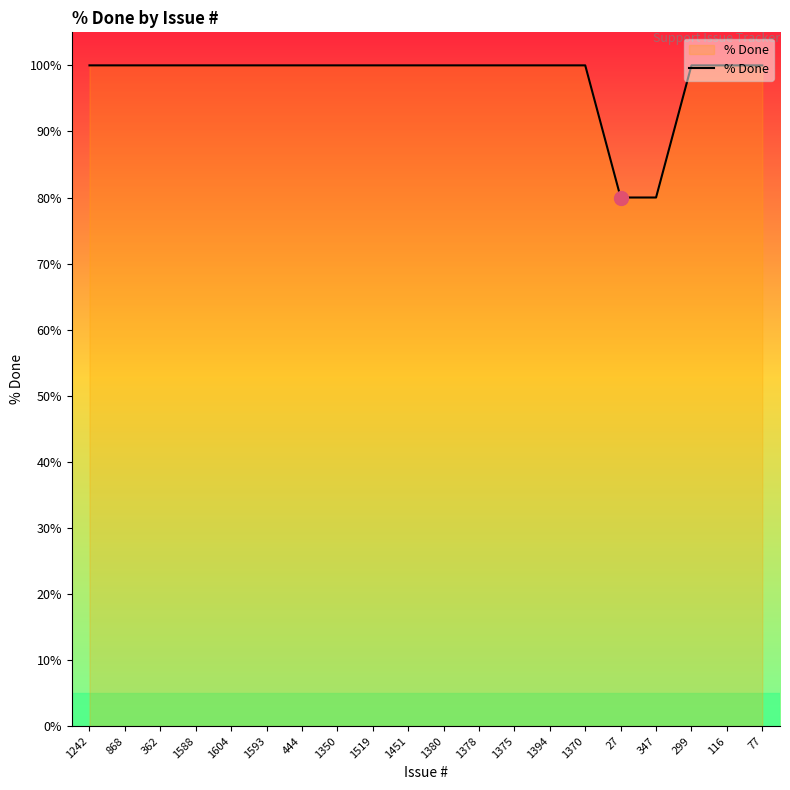

True or false: the data shows 100 at 1242.

True